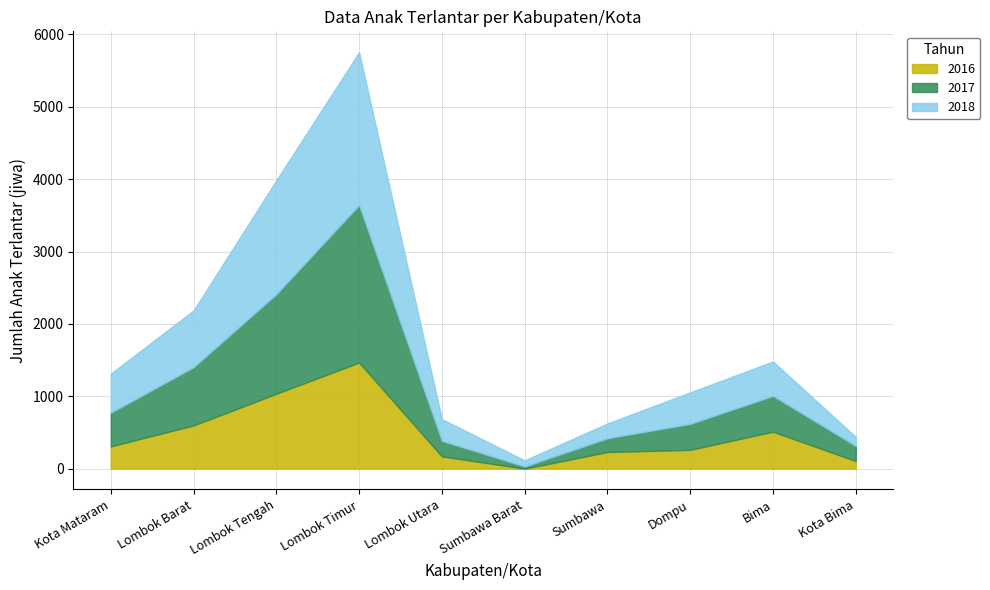

Reading left to right, list all the values displayed in this chart.

2016: 308	597	1035	1466	170	0	230	260	511	105
2017: 465	805	1376	2177	215	30	190	359	495	210
2018: 540	784	1574	2112	300	85	205	435	475	125